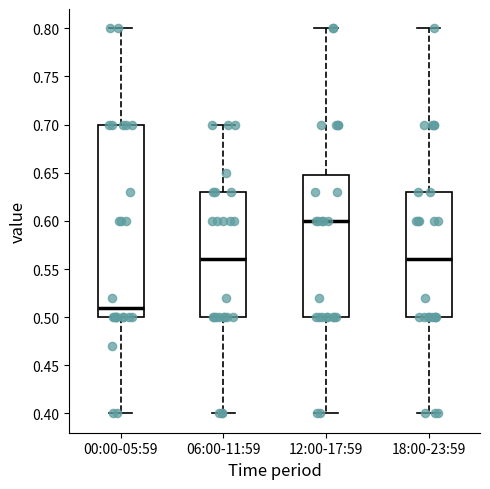

Reading left to right, read every box against the y-axis: the position of its median line, the range the box covers, and the ends of its whiskers. The values are not printed on the chart, so give them approximately, as read against the axis.

00:00-05:59: median 0.51, box 0.50 to 0.70, whiskers 0.40 to 0.80
06:00-11:59: median 0.56, box 0.50 to 0.63, whiskers 0.40 to 0.70
12:00-17:59: median 0.60, box 0.50 to 0.65, whiskers 0.40 to 0.80
18:00-23:59: median 0.56, box 0.50 to 0.63, whiskers 0.40 to 0.80